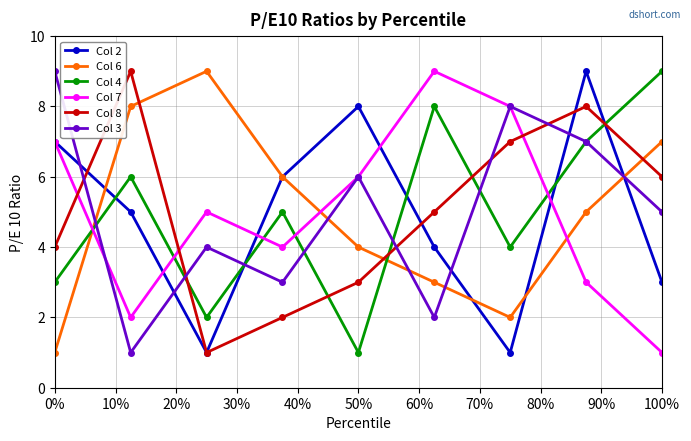

True or false: Col 8 and Col 6 cross at least once.

True